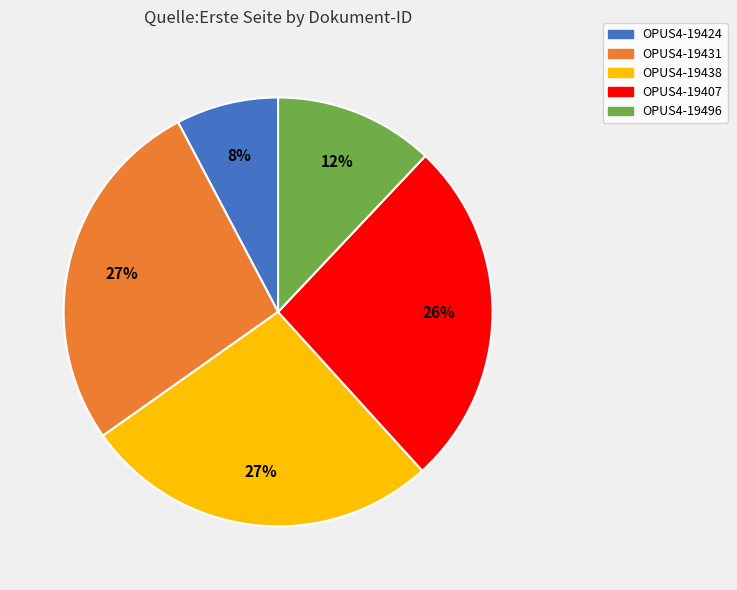

True or false: OPUS4-19407 accounts for 26% of the total.

True